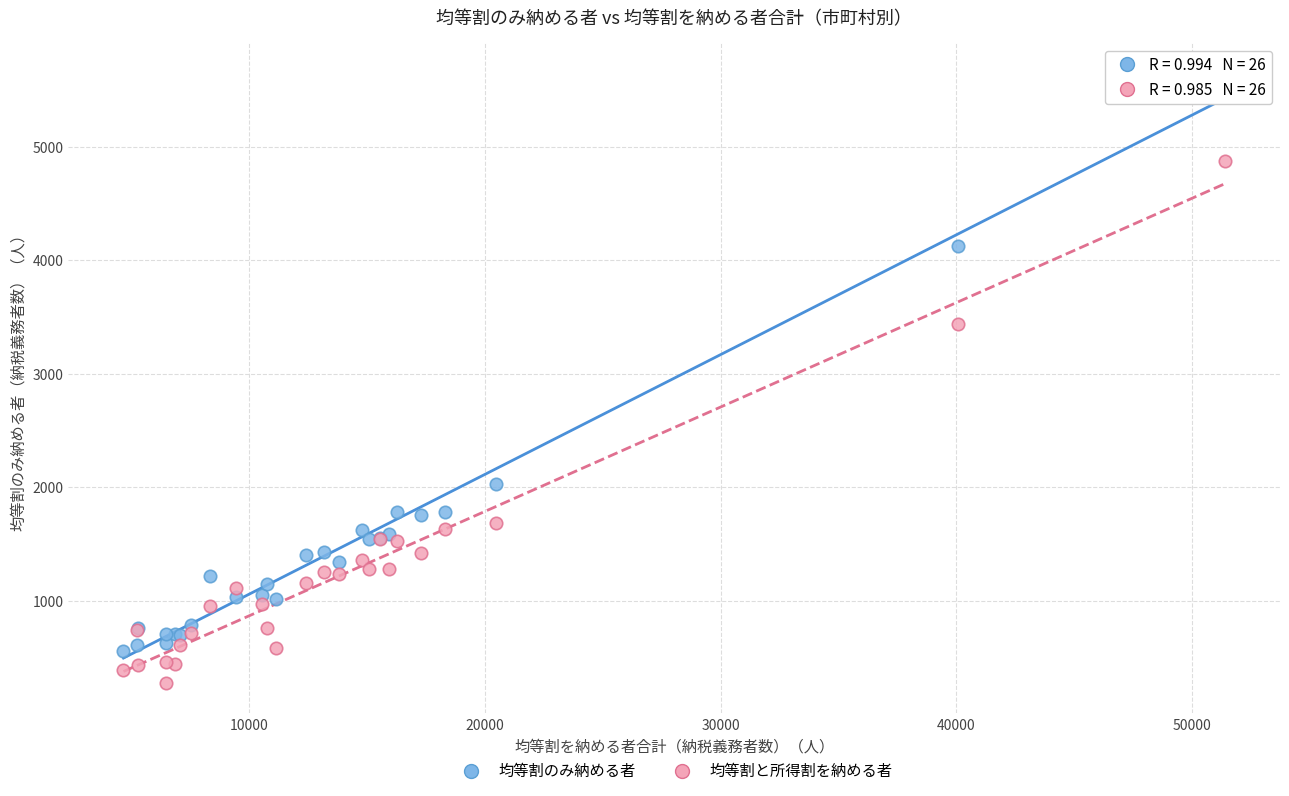

In the 均等割と所得割を納める者 series, what Y value is closest to 2575?

3437.5